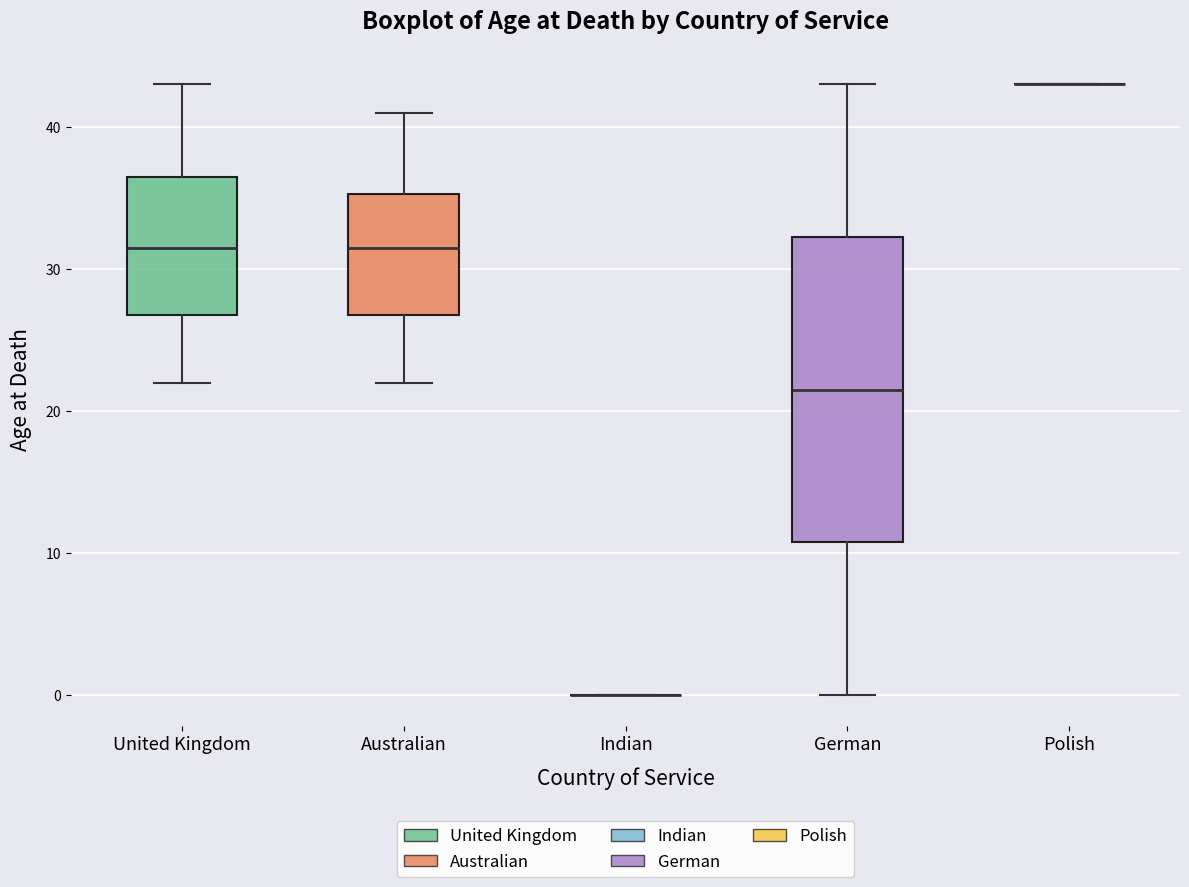

Where does the upper whisker of the box for German end on the y-axis? The values are not printed on the chart, so give them approximately, as read against the axis.

43